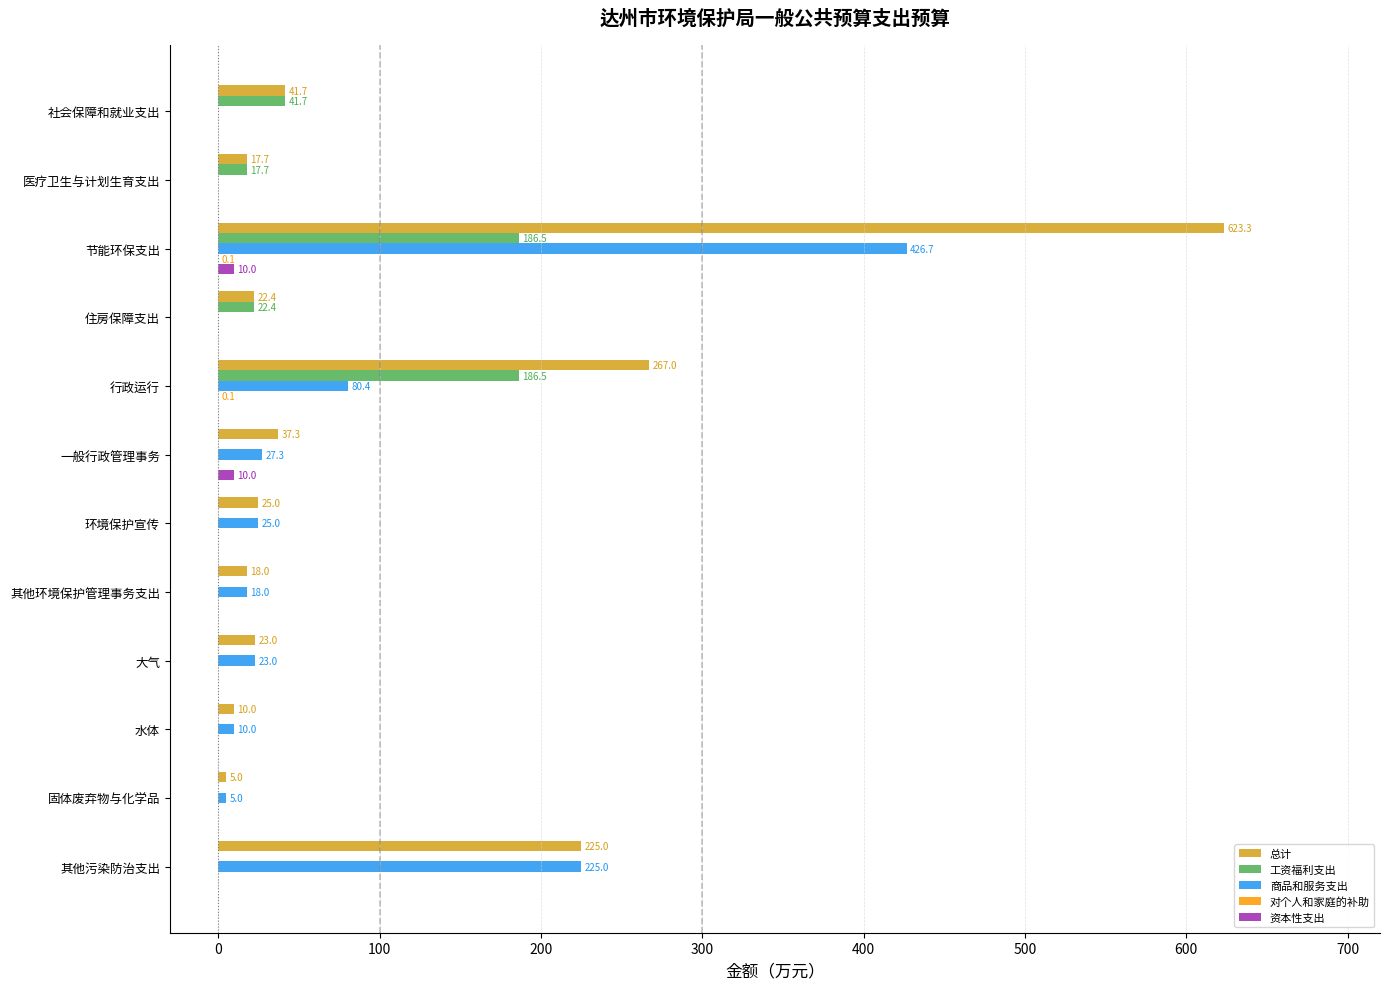

True or false: 资本性支出 has a value of 0.0 at 大气.

True